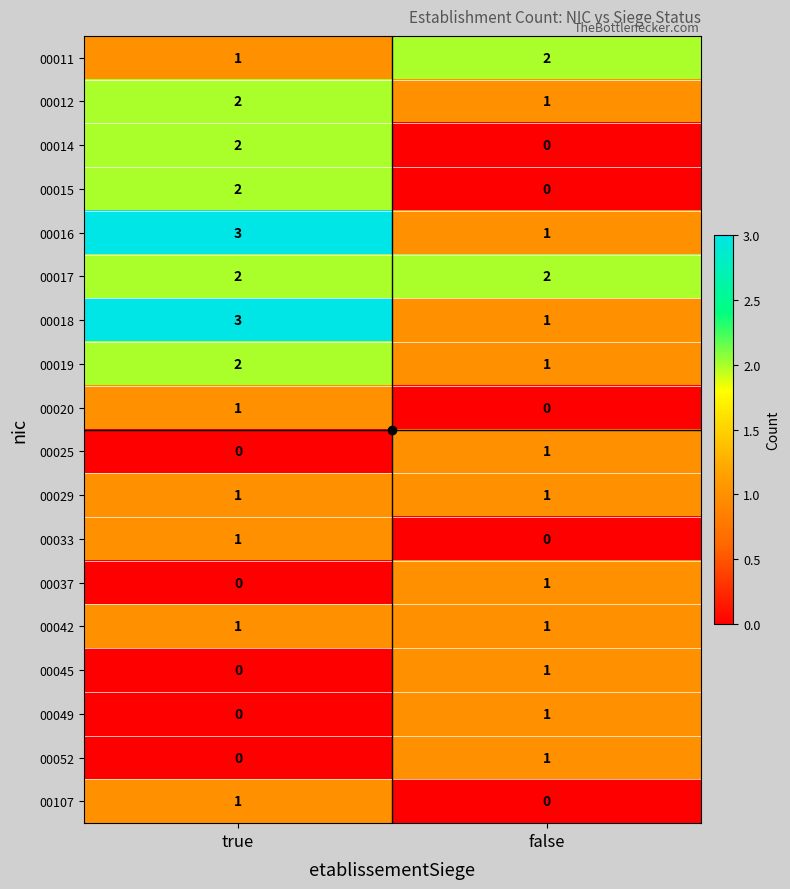

List the labels in order of 00107 value, smallest first.

false, true